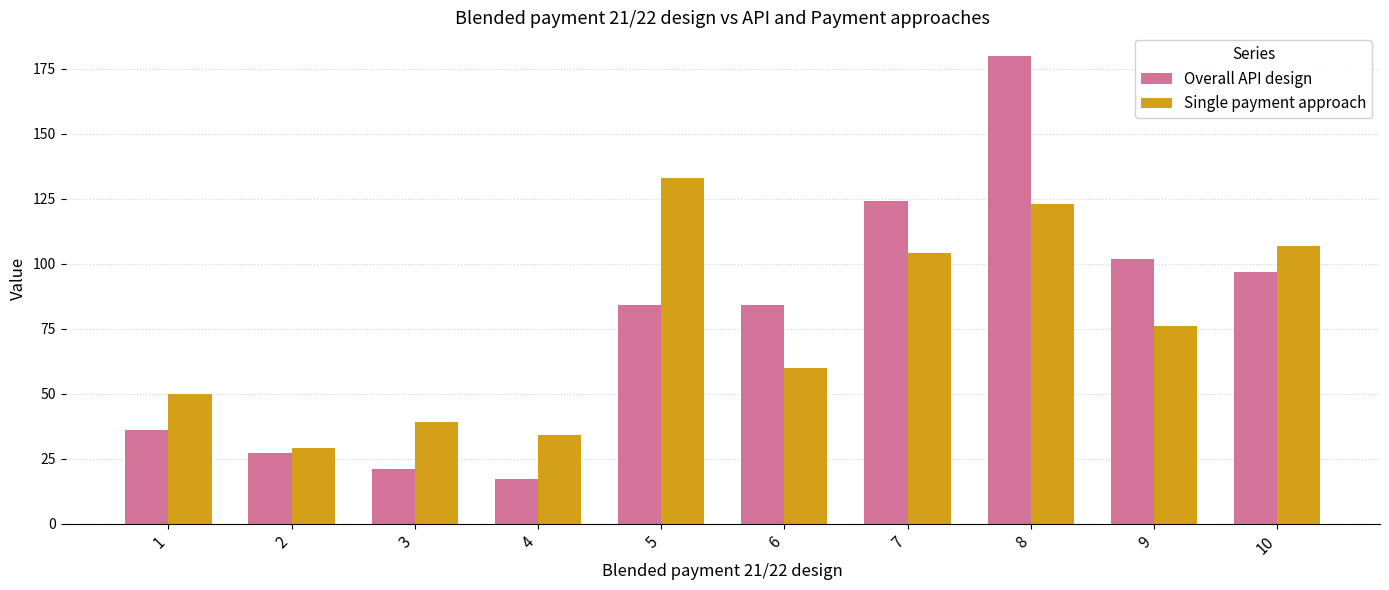

What is the value of the Single payment approach bar at the 3rd from the left?

39